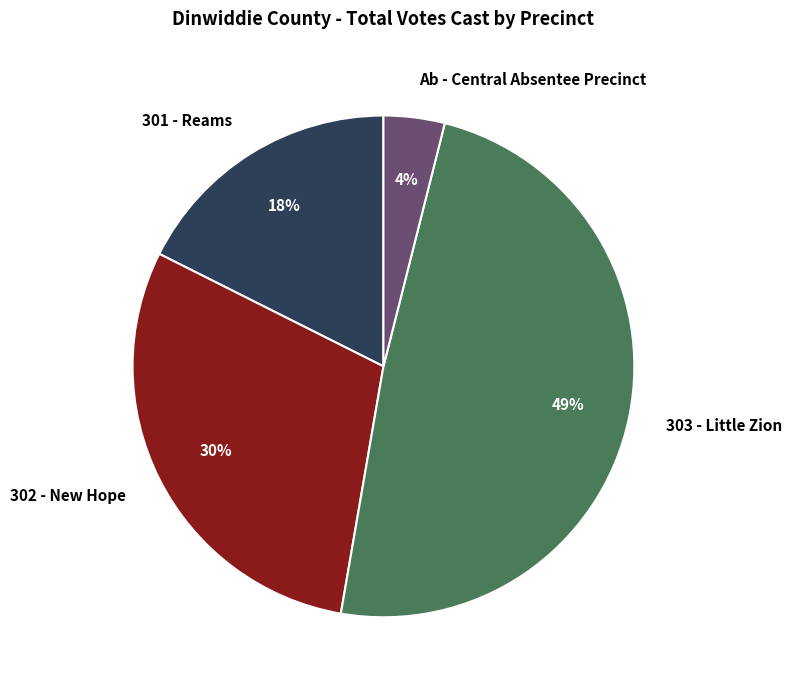

How many slices are in this pie chart?

4